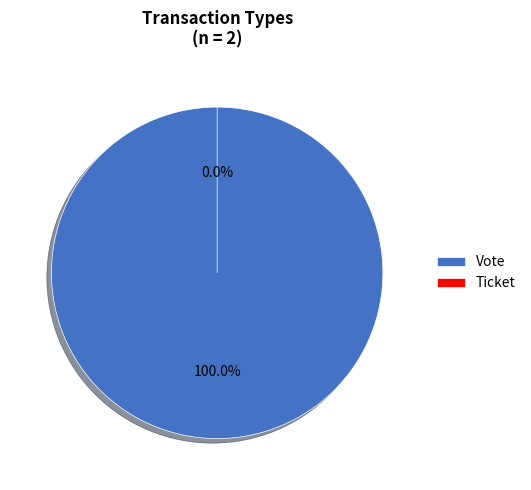

The Vote slice represents 100% of the pie. True or false?

True